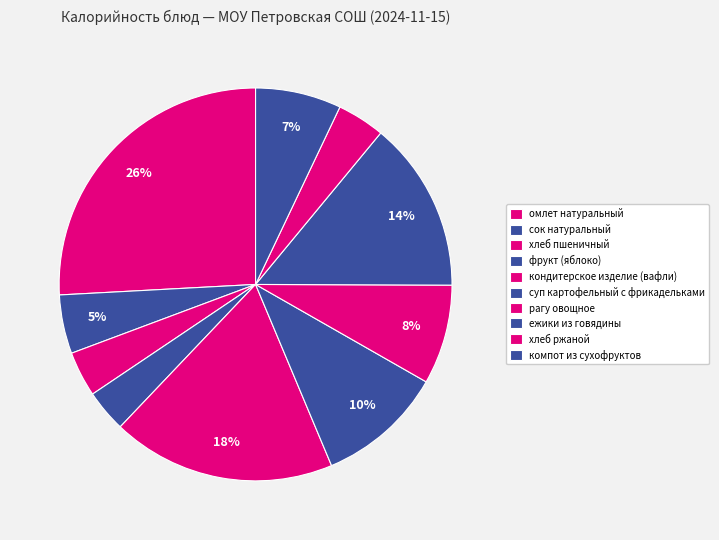

To the nearest percent, what portion does ежики из говядины represent?

14%